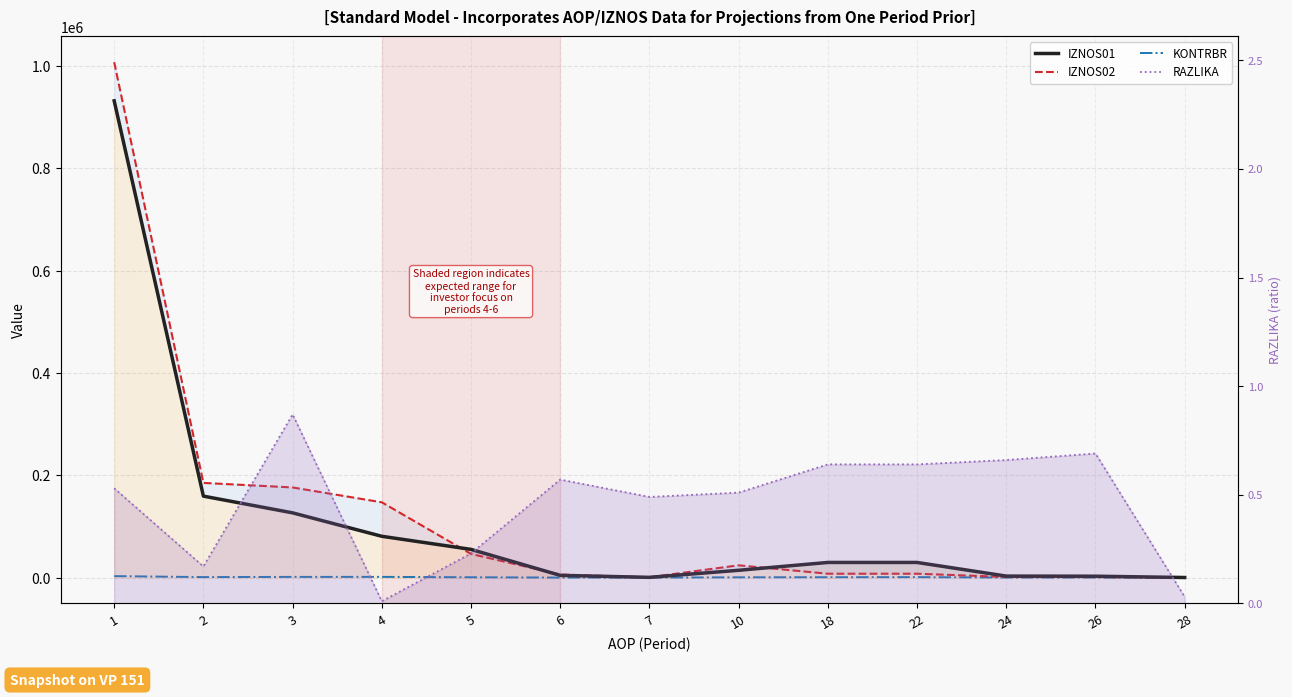

Reading left to right, extract all data points from this chart.

IZNOS01: 932227.7	159333.9	126648.5	80816.0	55215.1	4397.3	567.0	14346.8	29677.7	29677.7	3007.6	2767.6	240.0
IZNOS02: 1007854.2	185199.0	176307.4	147272.0	46278.8	6068.7	768.5	24080.7	7658.4	7658.4	1233.2	1233.2	0.0
KONTRBR: 2947.9	1059.5	1437.8	1501.4	738.9	99.2	14.7	625.1	809.9	989.9	131.4	136.1	6.7
RAZLIKA: 0.5	0.2	0.9	0.0	0.2	0.6	0.5	0.5	0.6	0.6	0.7	0.7	0.0